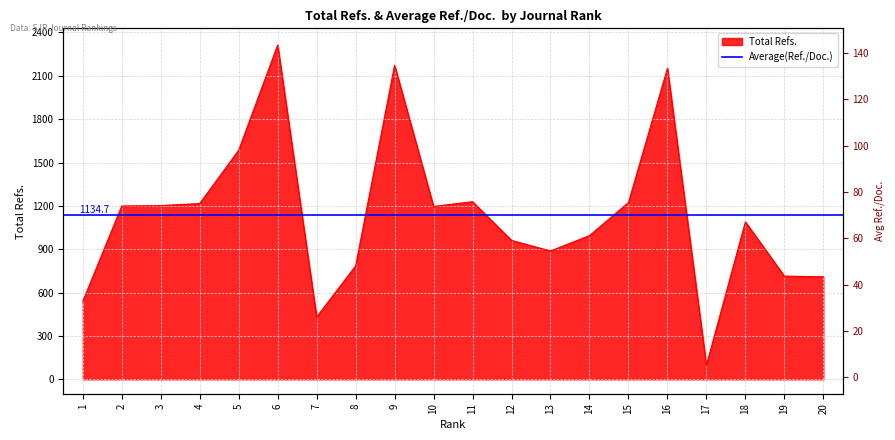

True or false: the data shows 709 at 20.

True